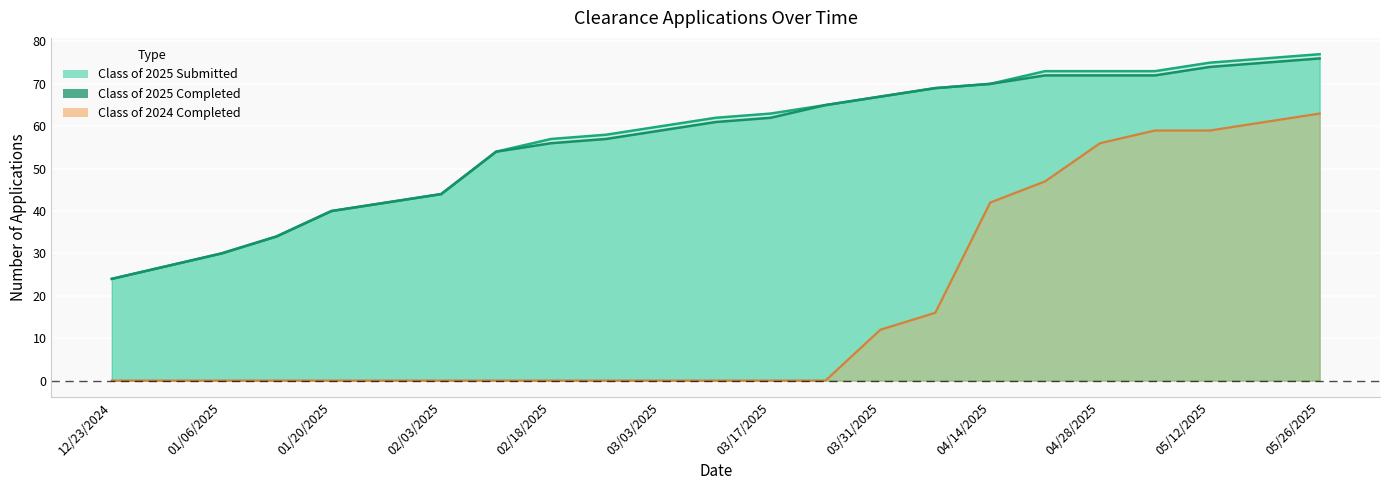

How many data points in Class of 2025 Completed are above 61?

11